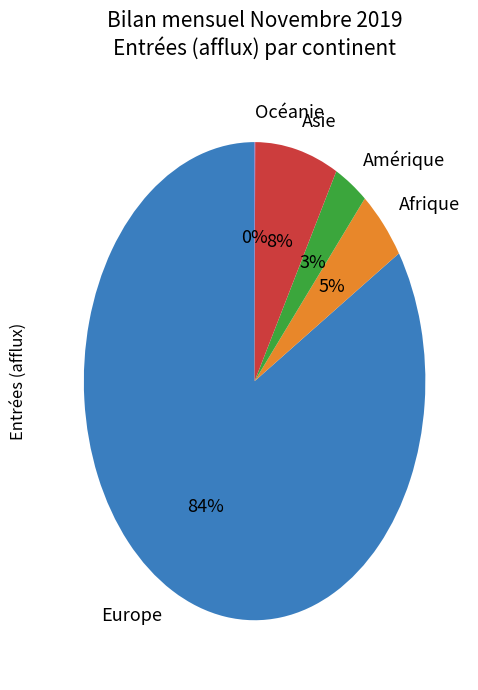

Which slice is the largest?

Europe